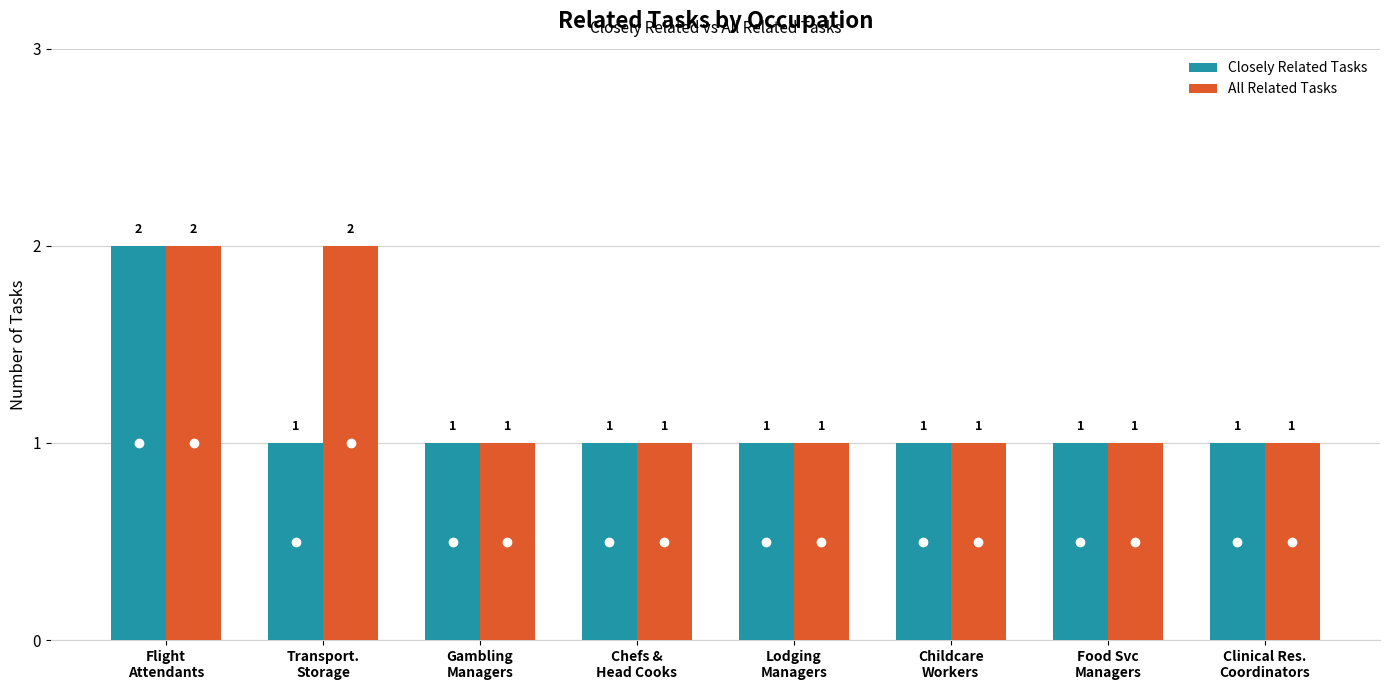

What is the sum of the All Related Tasks values at Gambling
Managers and Transport.
Storage?

3